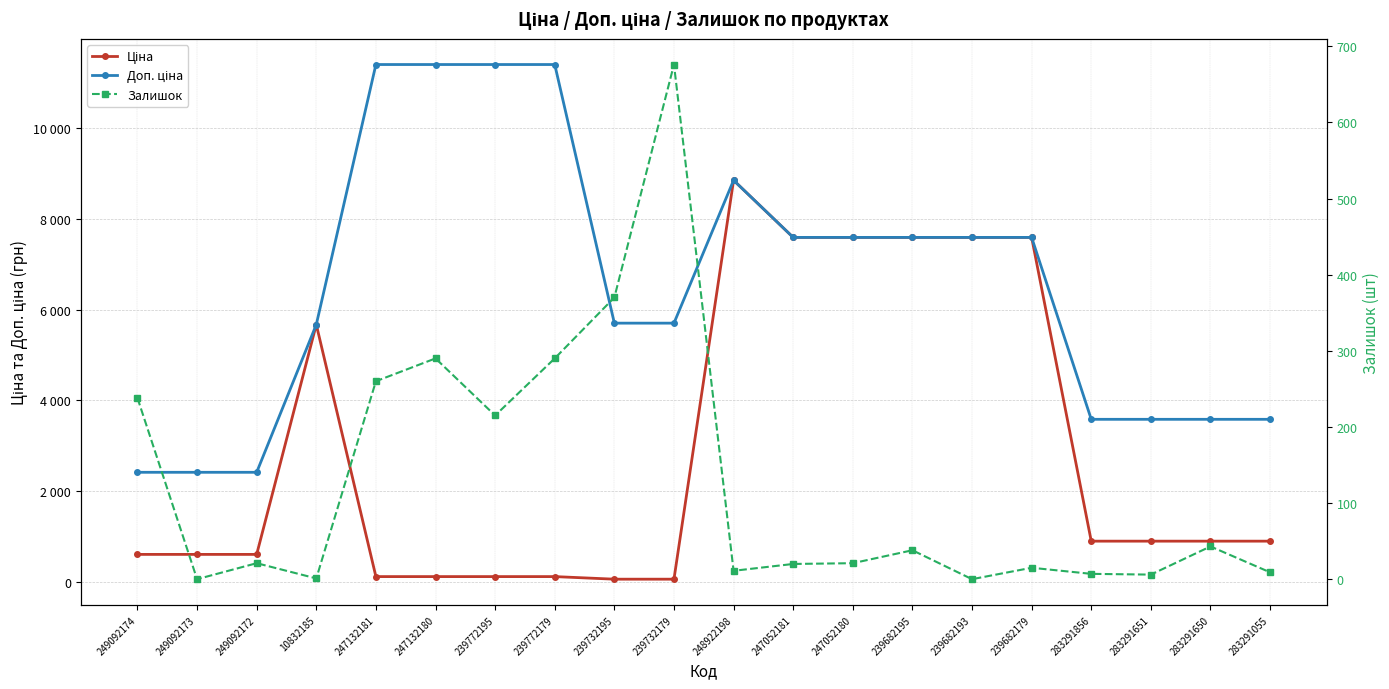

At which label does Залишок reach its minimum?

249092173